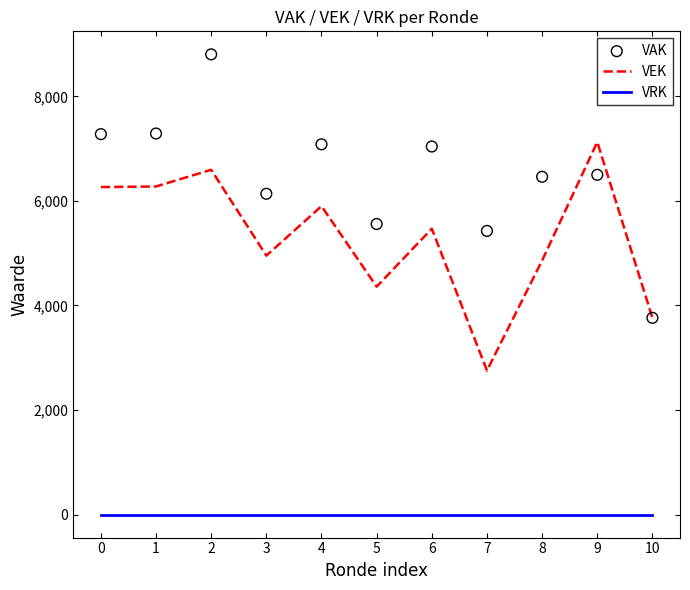

At how many categories does at least one series exceed 1399?

11